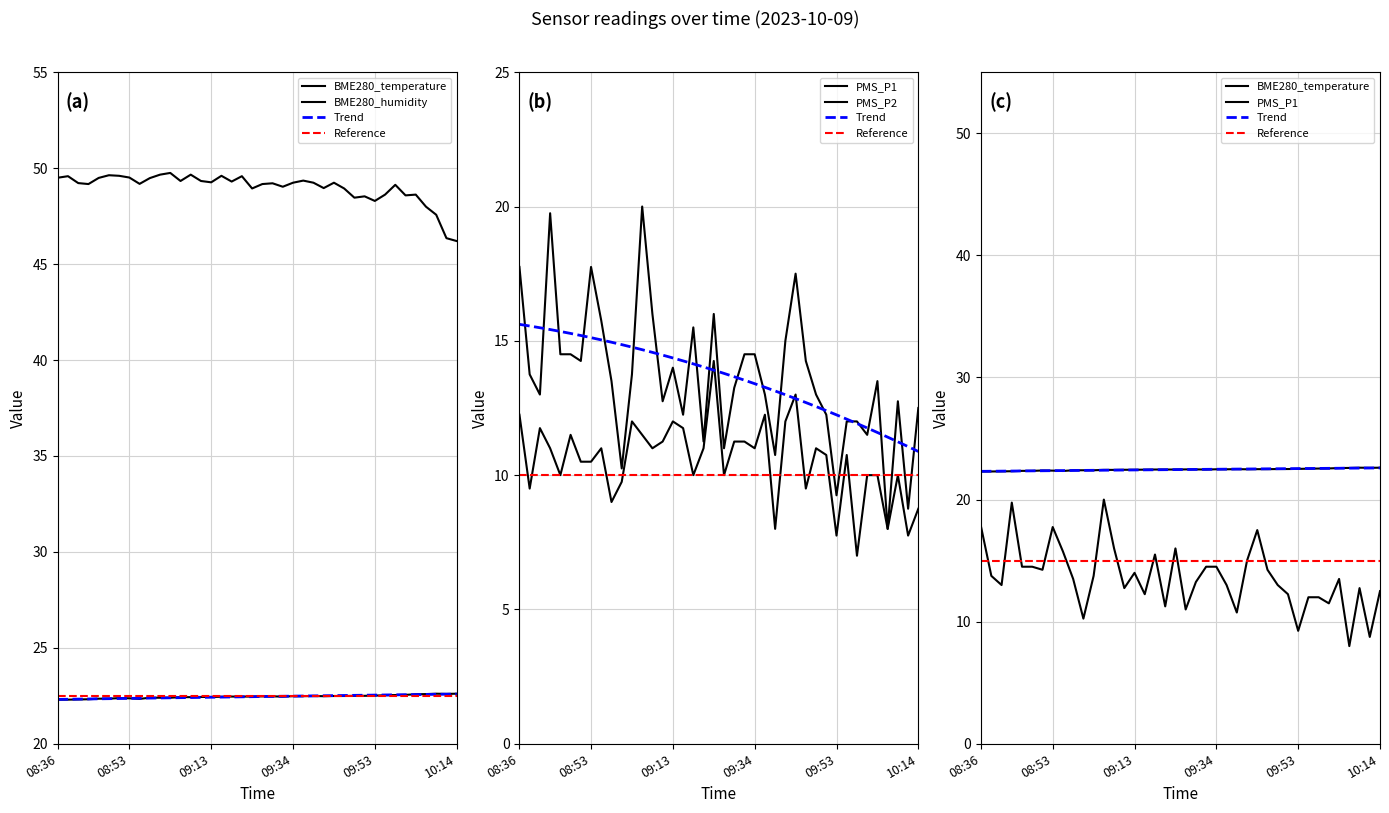

What is the label of the 40th point from the left?

10:14